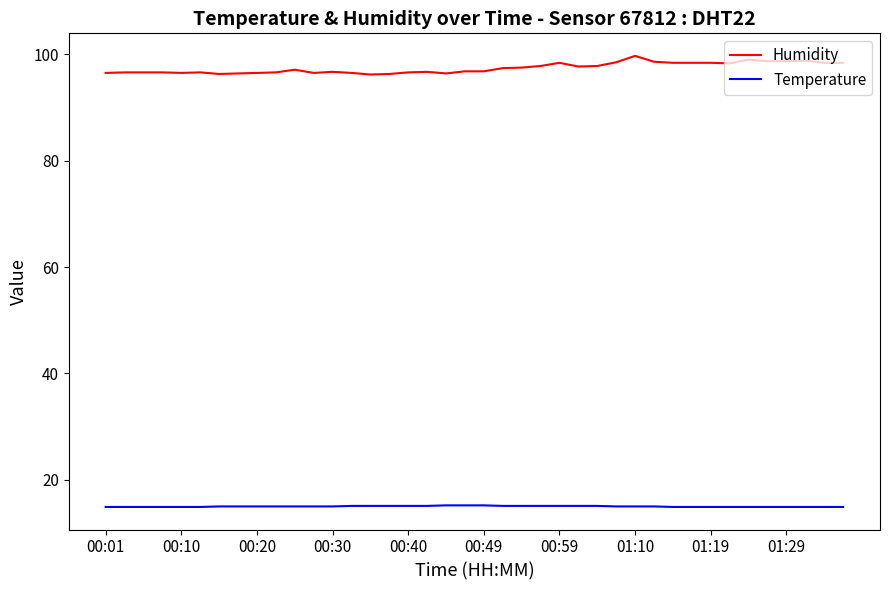

What are all the series names shown in the legend?

Humidity, Temperature